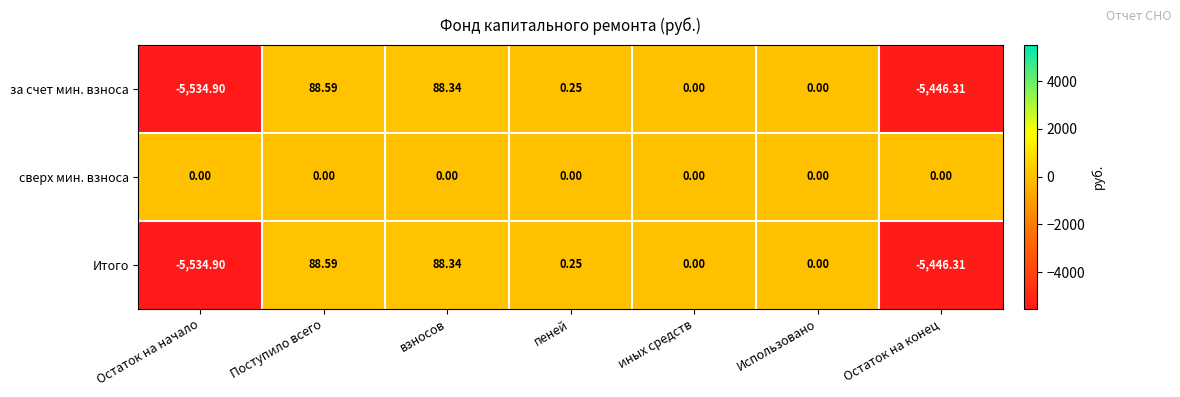

Count the number of categories in the chart.

7